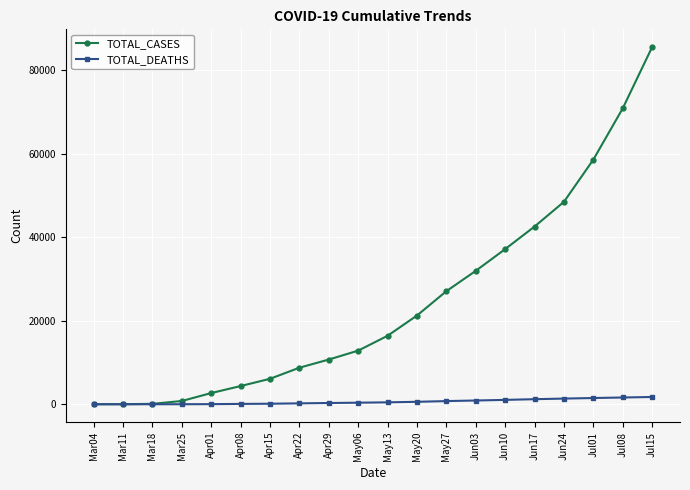

List the series in order of their overall mean, lowest first.

TOTAL_DEATHS, TOTAL_CASES